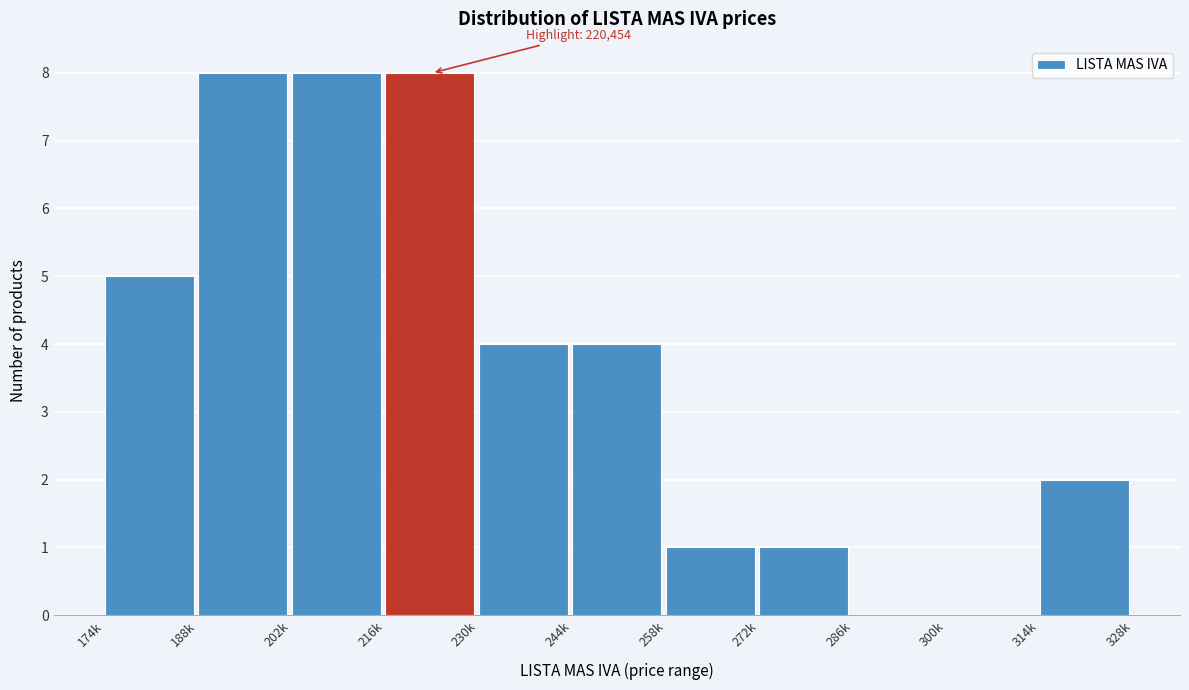

Reading left to right, extract all data points from this chart.

174k=5	188k=8	202k=8	216k=8	230k=4	244k=4	258k=1	272k=1	286k=0	300k=0	314k=2